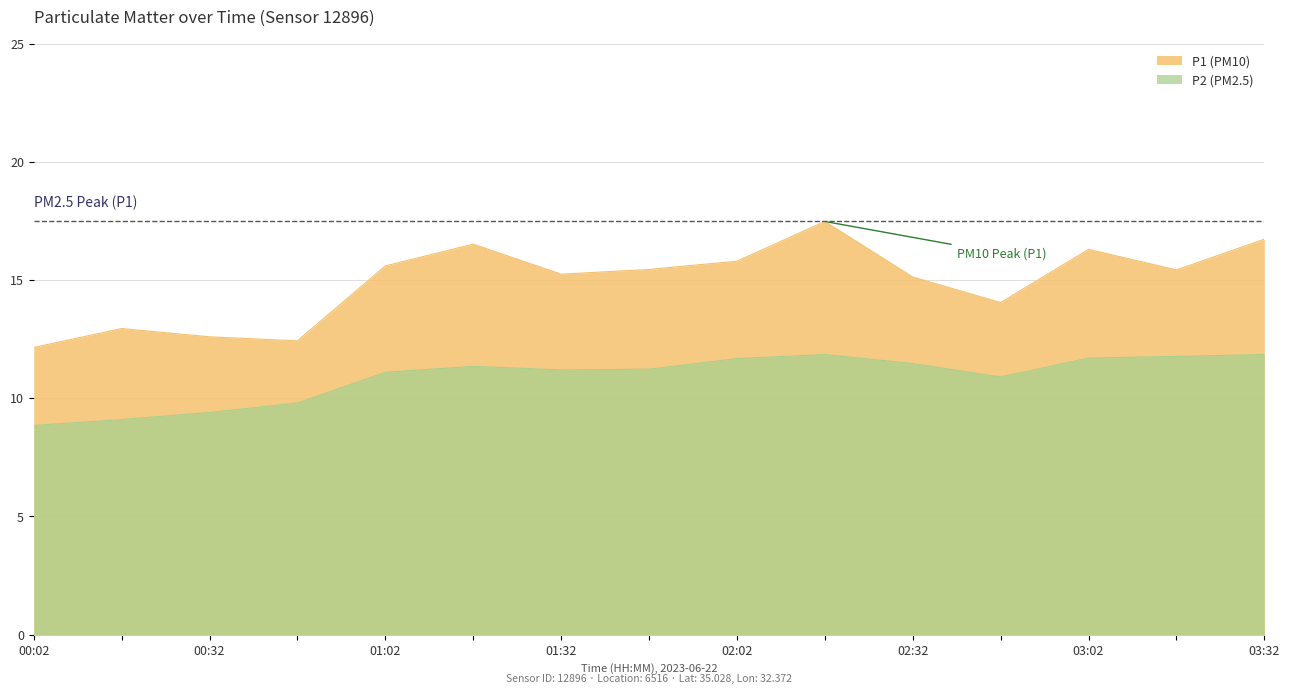

What is the maximum value shown in the chart?

17.5